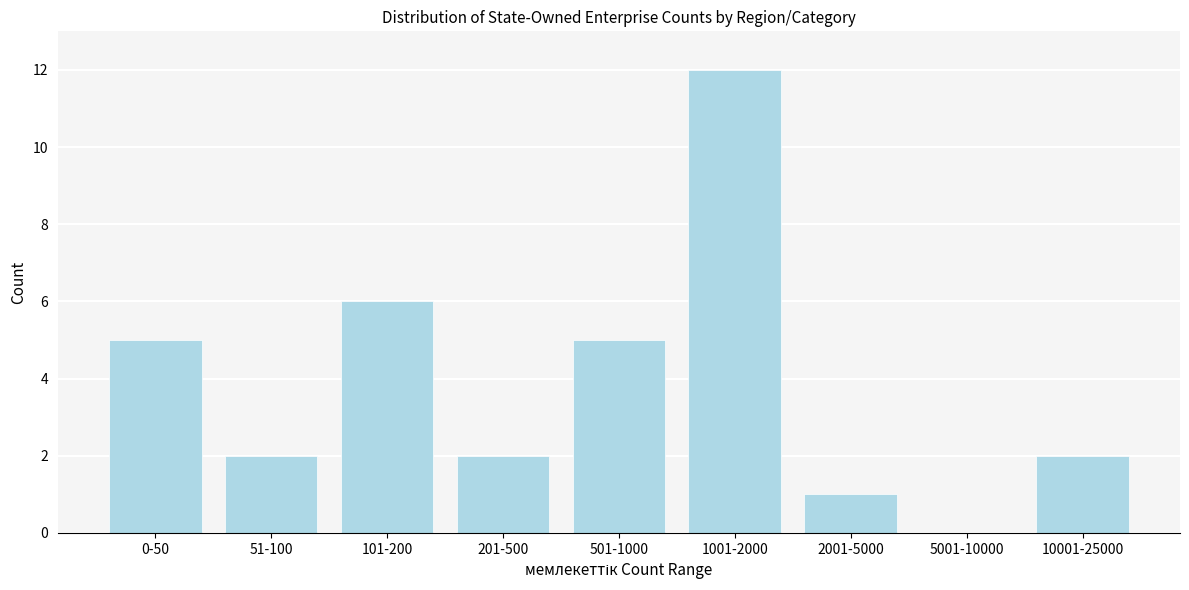

Reading right to left, list all the values displayed in this chart.

10001-25000=2	5001-10000=0	2001-5000=1	1001-2000=12	501-1000=5	201-500=2	101-200=6	51-100=2	0-50=5